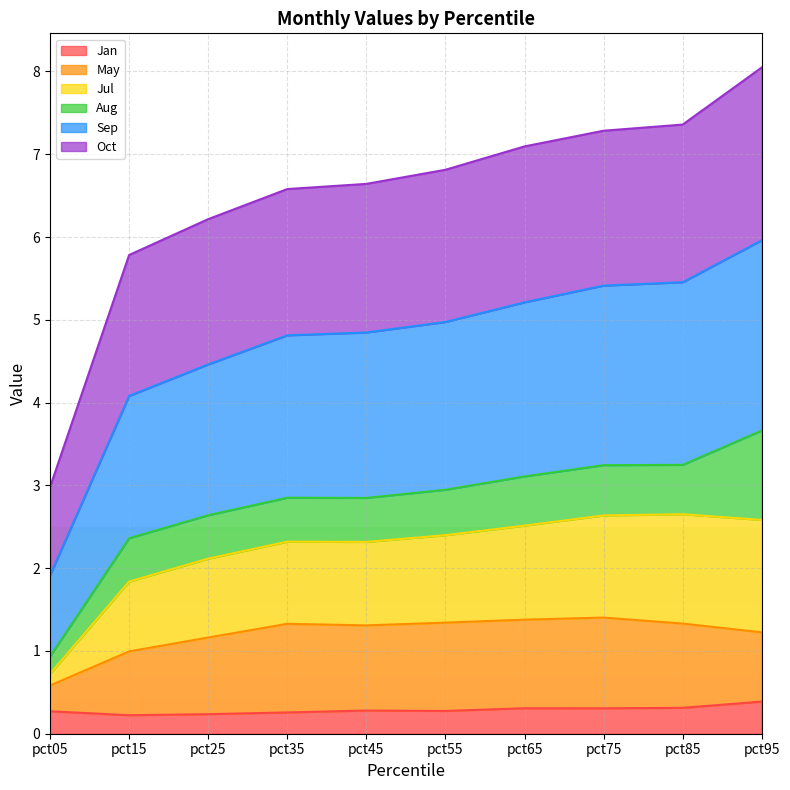

At how many categories does at least one series exceed 5?

9